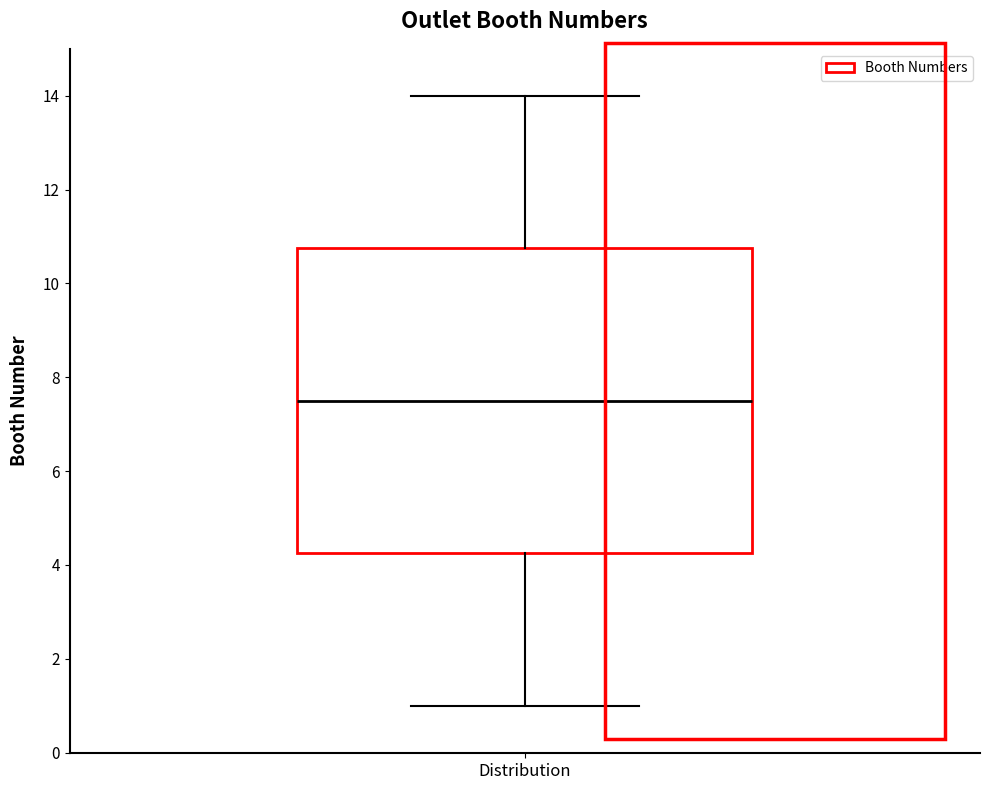

Where is the lower edge of the box on the y-axis? The values are not printed on the chart, so give them approximately, as read against the axis.

4.2